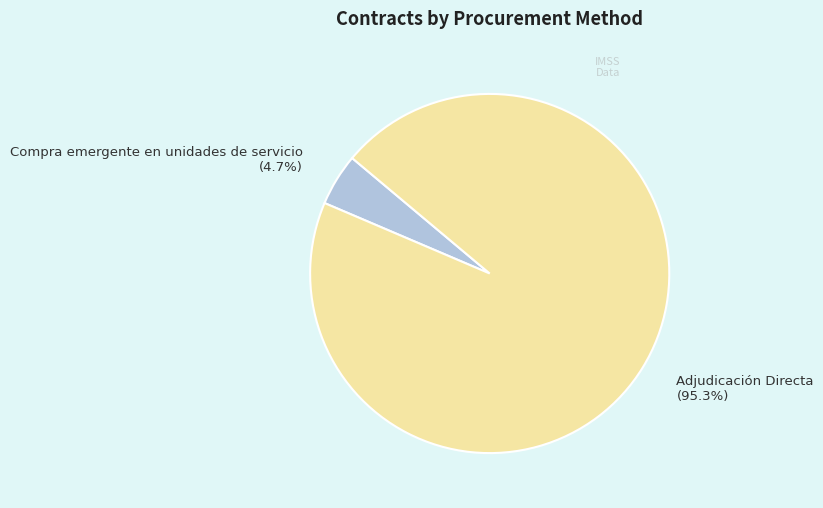

Is there any slice that represents more than half of the pie?

Yes